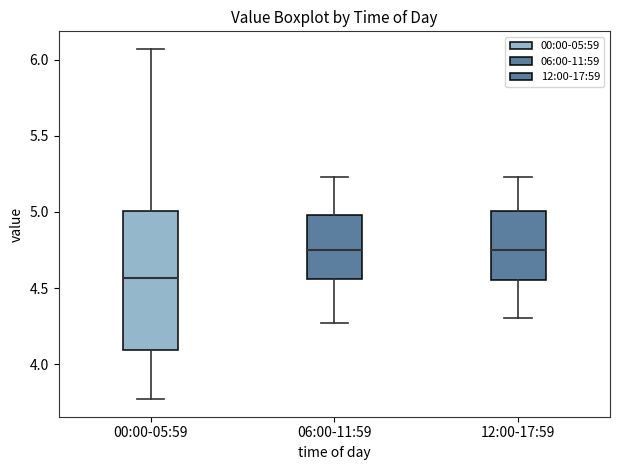

Reading left to right, read every box against the y-axis: the position of its median line, the range the box covers, and the ends of its whiskers. The values are not printed on the chart, so give them approximately, as read against the axis.

00:00-05:59: median 4.55, box 4.10 to 5.00, whiskers 3.75 to 6.05
06:00-11:59: median 4.75, box 4.55 to 5.00, whiskers 4.25 to 5.25
12:00-17:59: median 4.75, box 4.55 to 5.00, whiskers 4.30 to 5.25